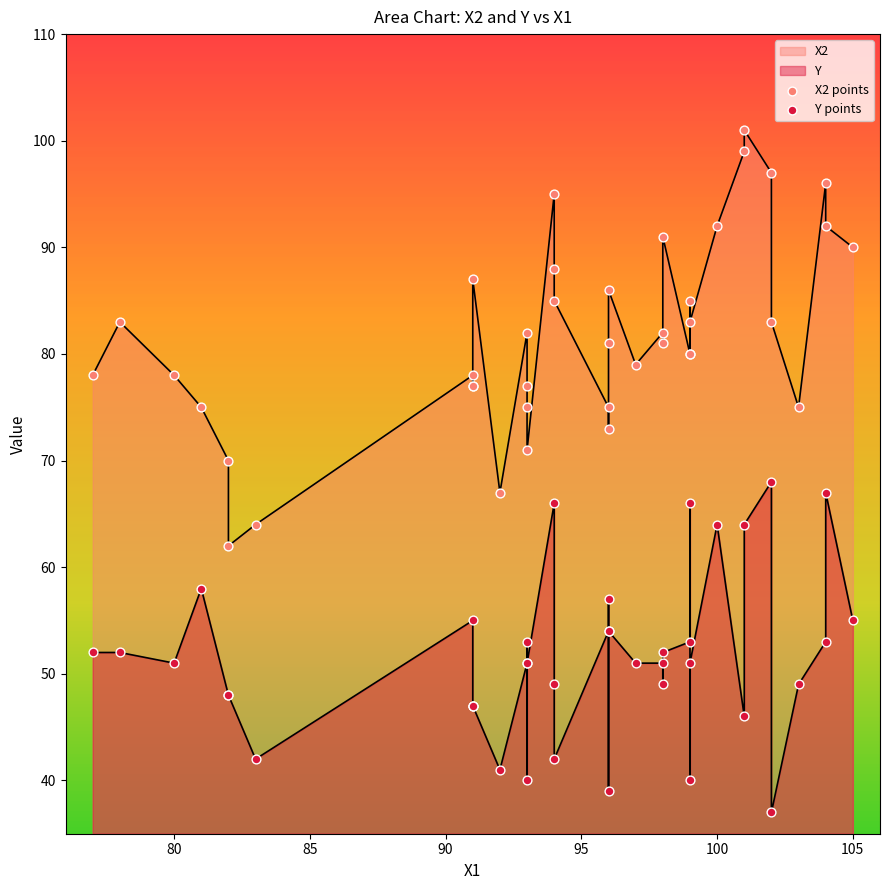

Which series contains the highest Y value?

X2 points